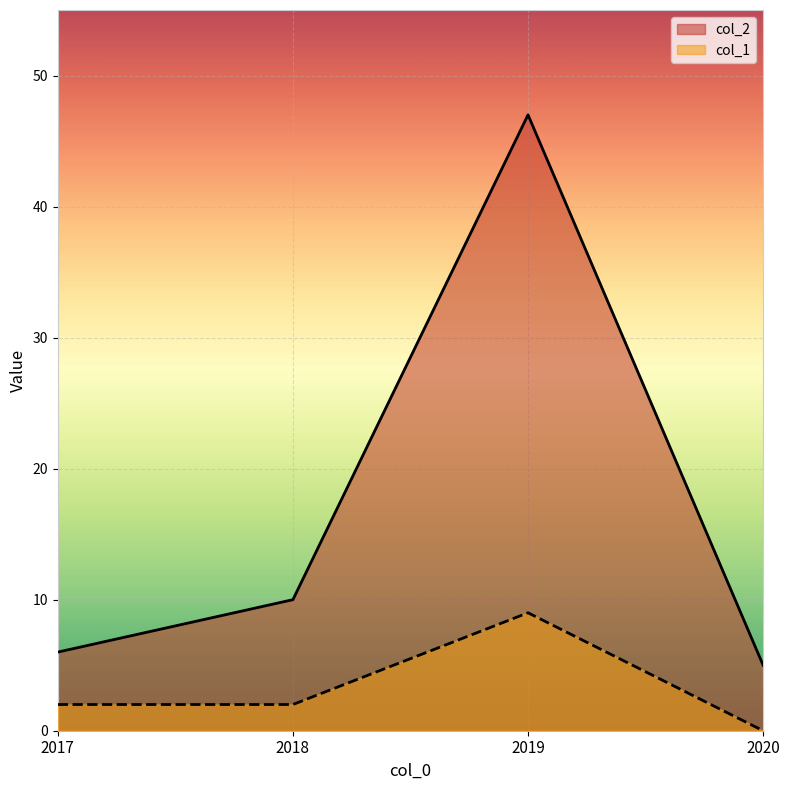

What is the spread (max minus min) of values at 2019?

38